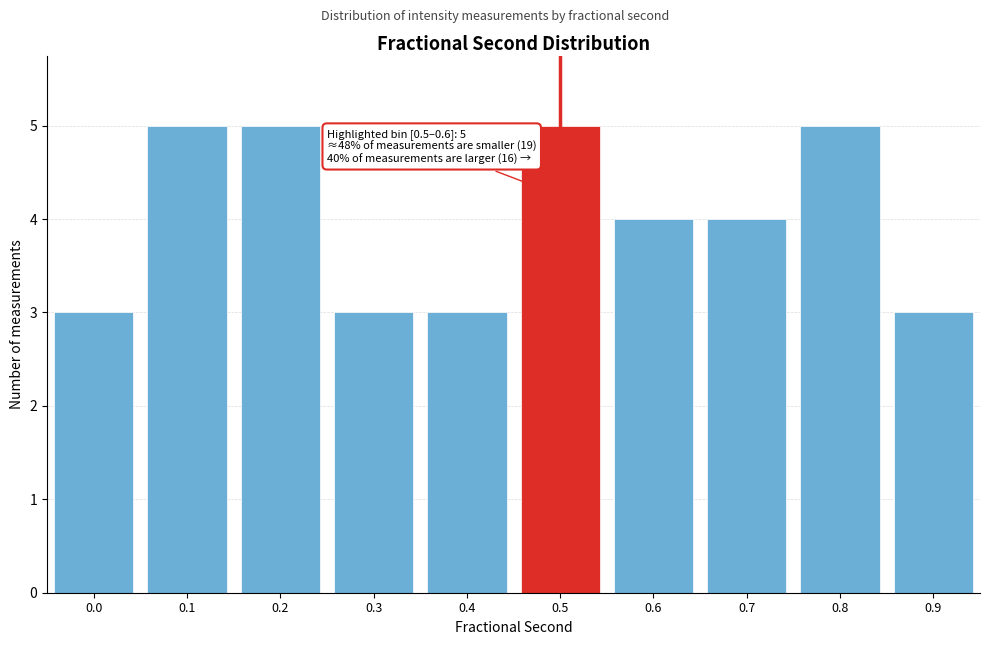

Reading left to right, list all the values displayed in this chart.

0.0=3	0.1=5	0.2=5	0.3=3	0.4=3	0.5=5	0.6=4	0.7=4	0.8=5	0.9=3